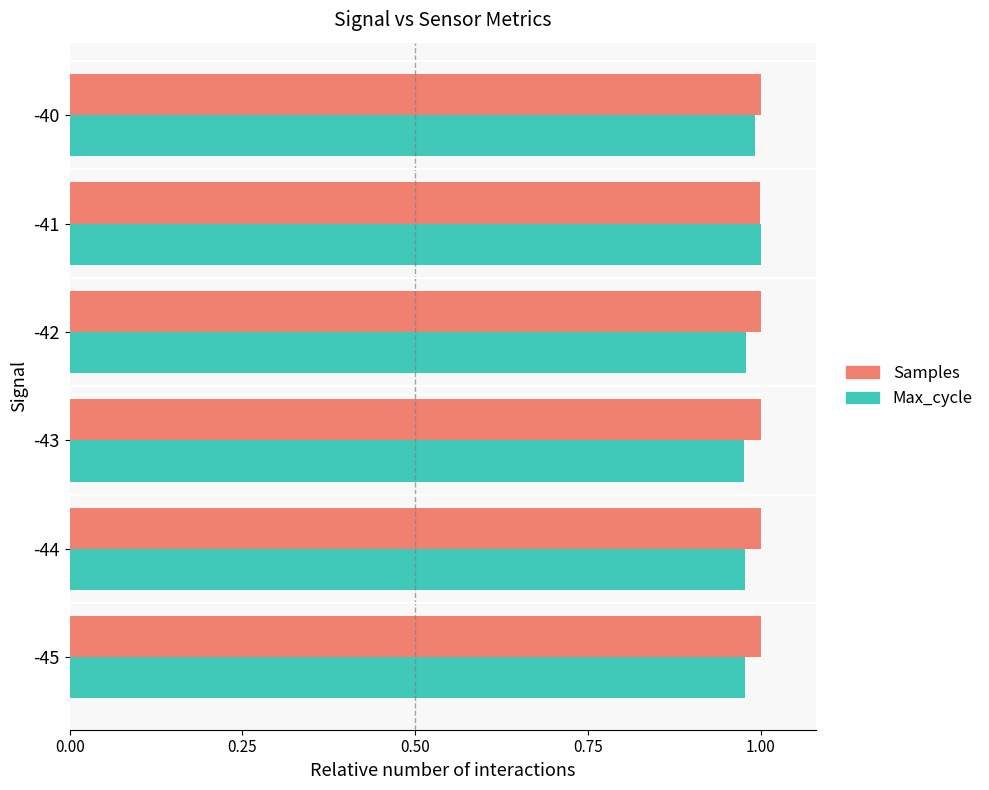

Is it true that Max_cycle equals 1.0 at -42?

True